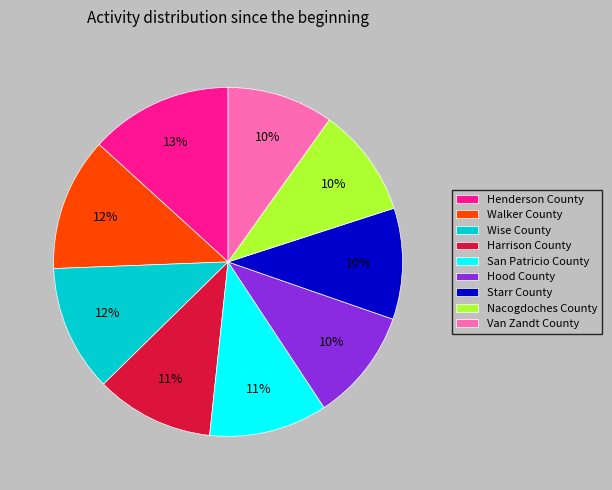

The Starr County slice represents 10% of the pie. True or false?

True